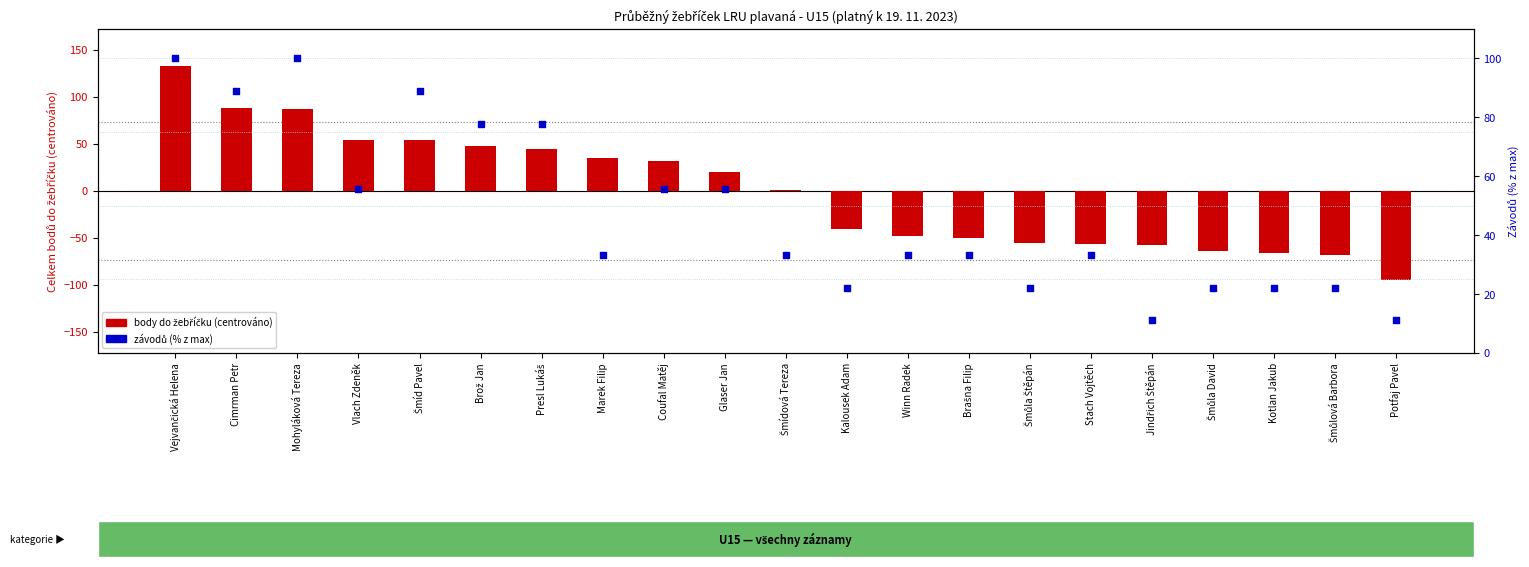

What are all the series names shown in the legend?

body do žebříčku (centrováno), Závodů (% z max)